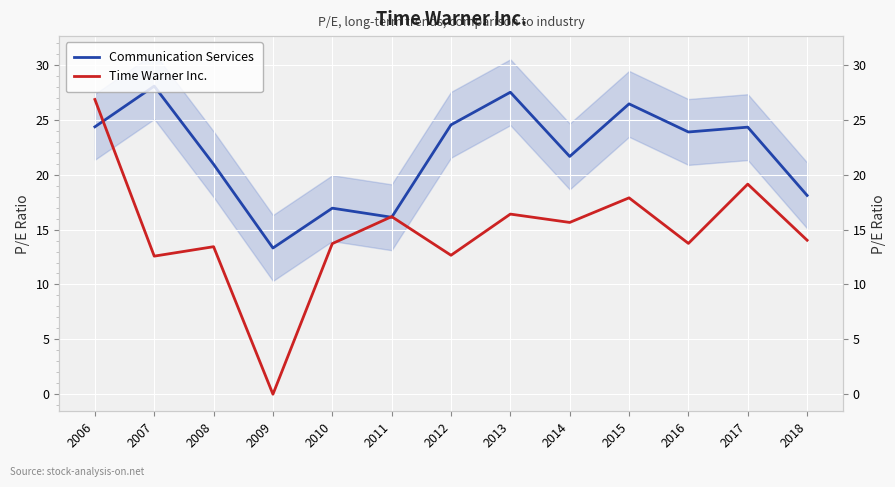

True or false: Communication Services and Time Warner Inc. intersect in this chart.

True